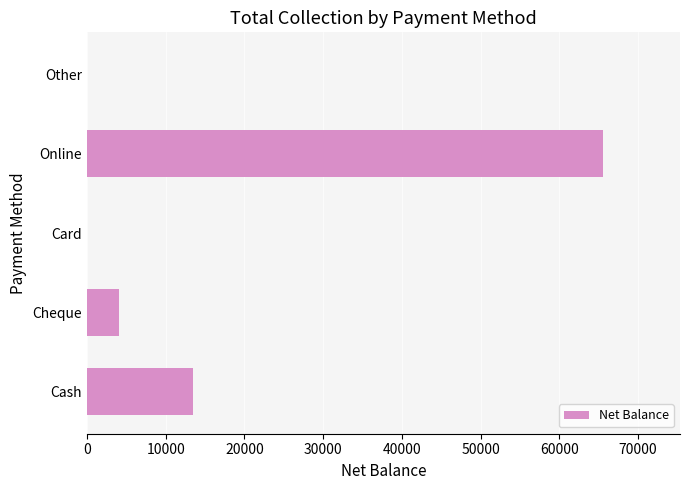

Which label corresponds to the largest value in the chart?

Online